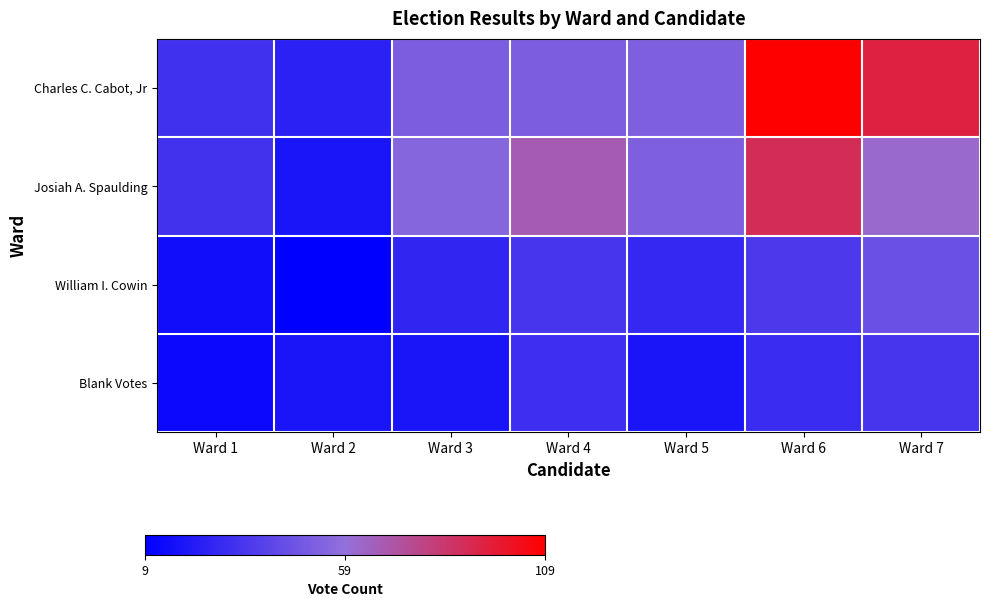

What is the difference between the highest and lowest values at Ward 6?

80